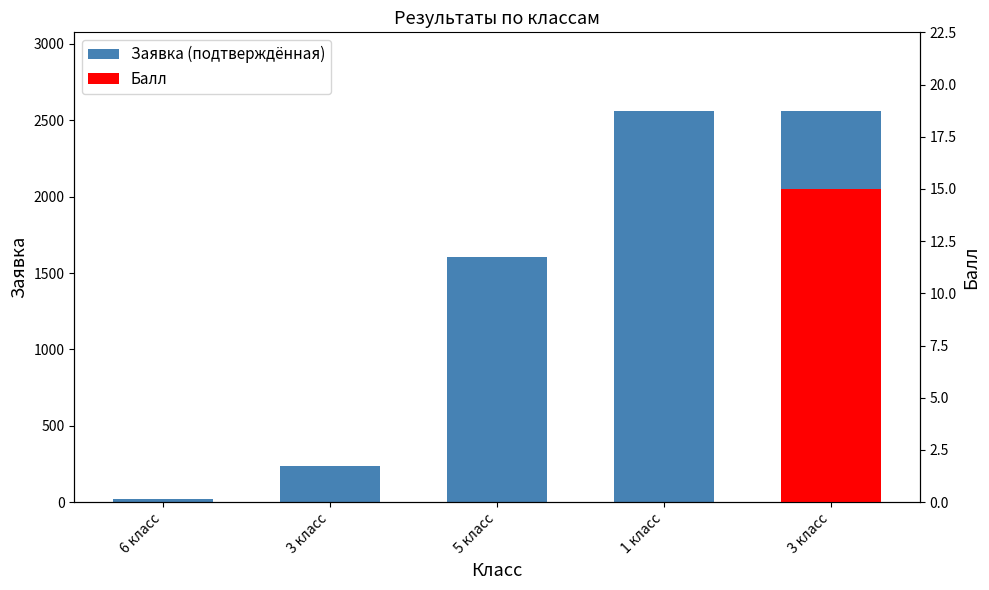

Which has a higher value, 3 класс or 5 класс?

5 класс